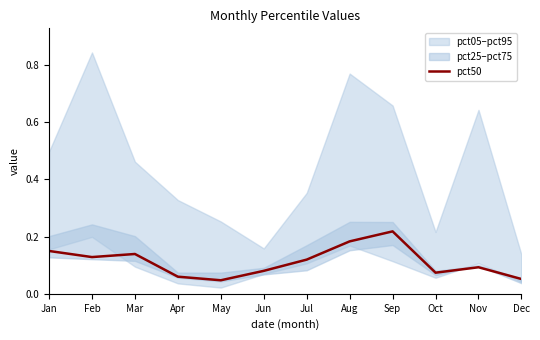

How many values are between 0 and 1?

12